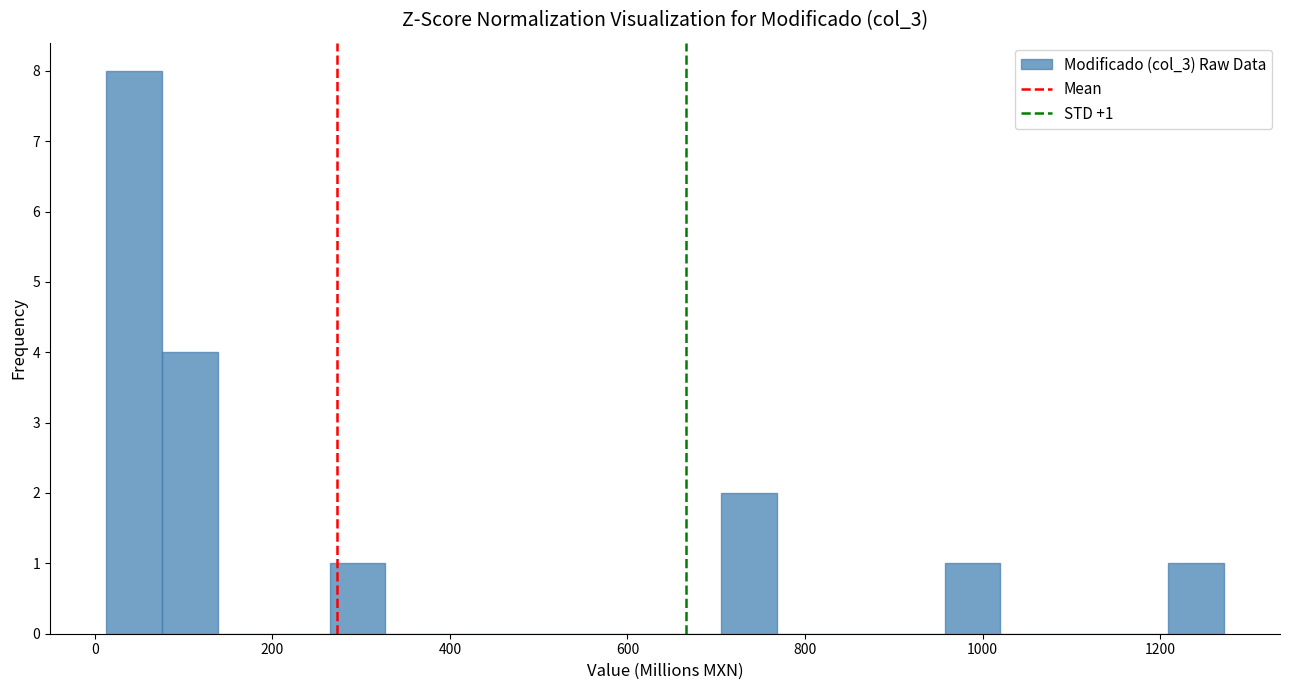

Read against the x-axis, roughly where is the centre of the tallest bar?

40